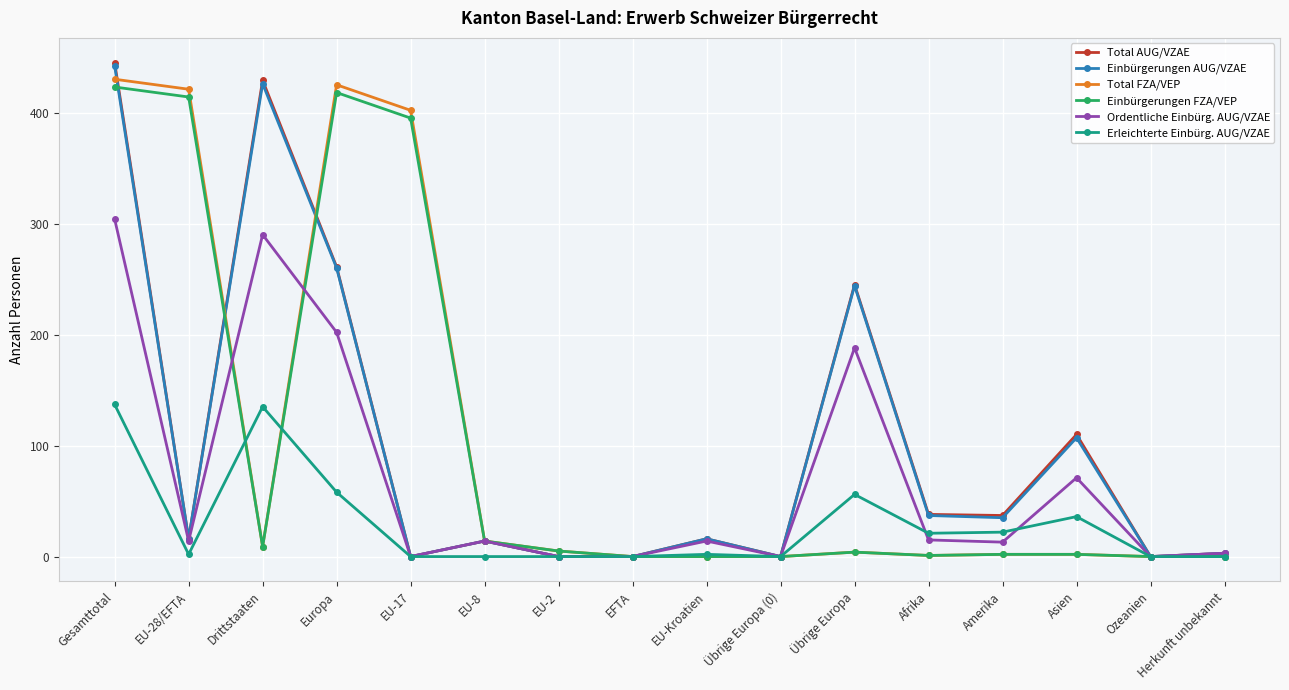

Which series has the largest range (max minus min)?

Total AUG/VZAE